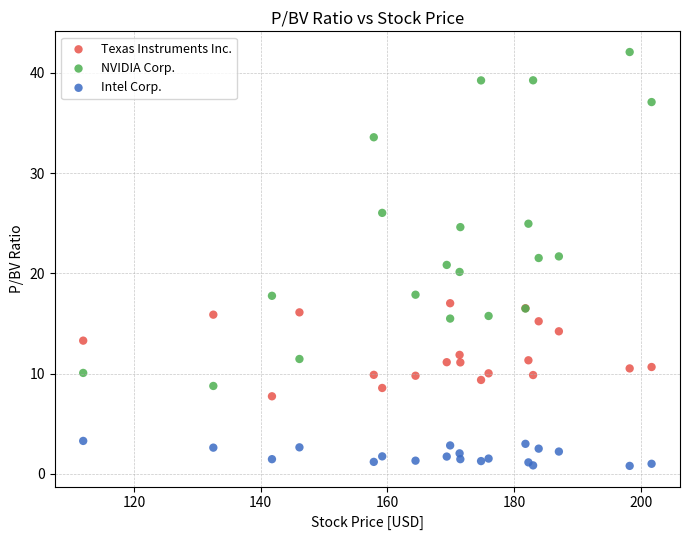

Which series has the widest spread of Y values?

NVIDIA Corp.